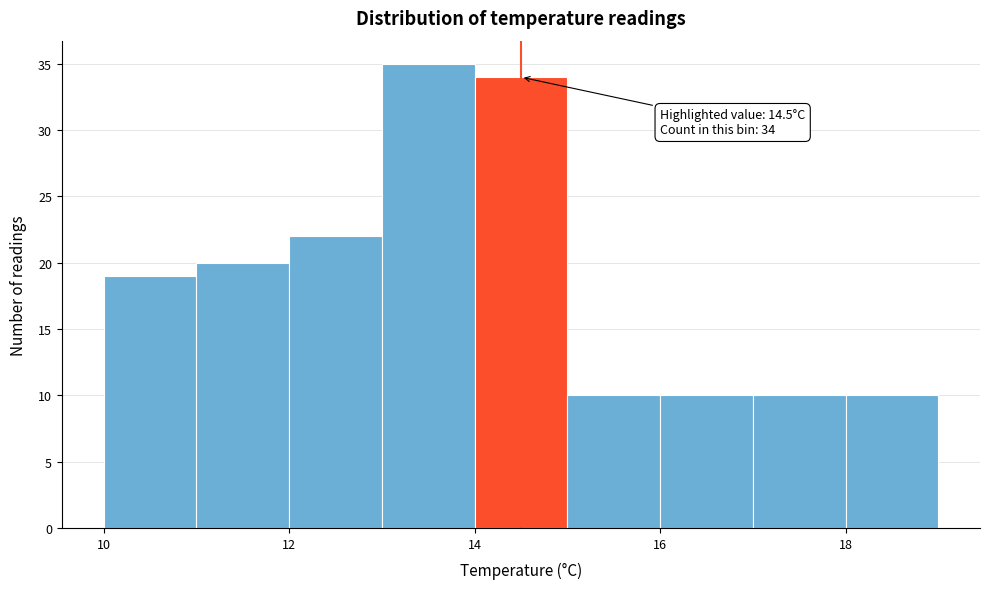

Which range on the x-axis has the tallest bar?

13 to 14